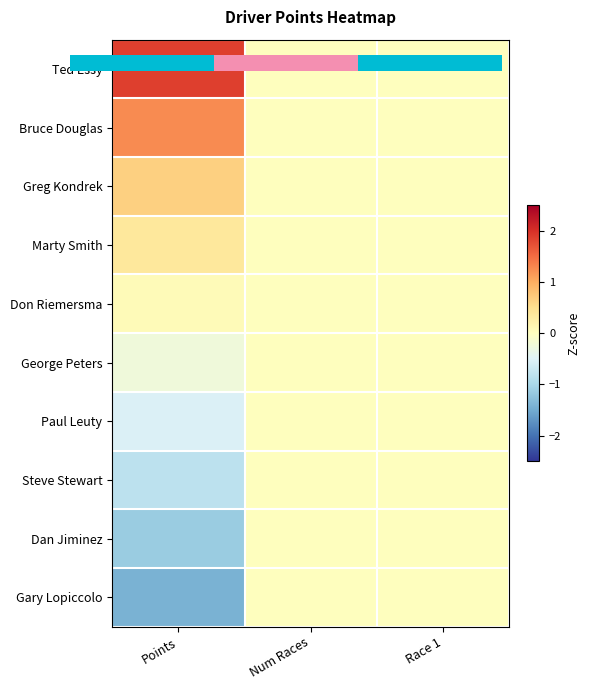

Which category has the lowest value across all series?

Points